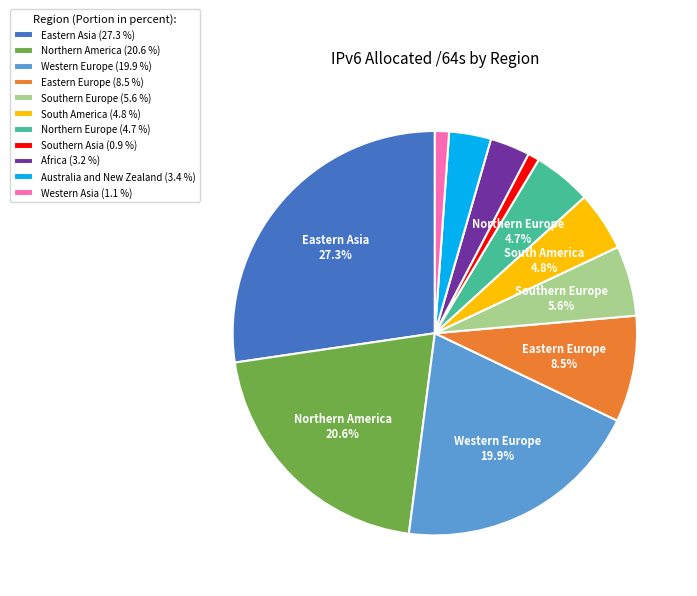

Count the number of slices in the pie.

11